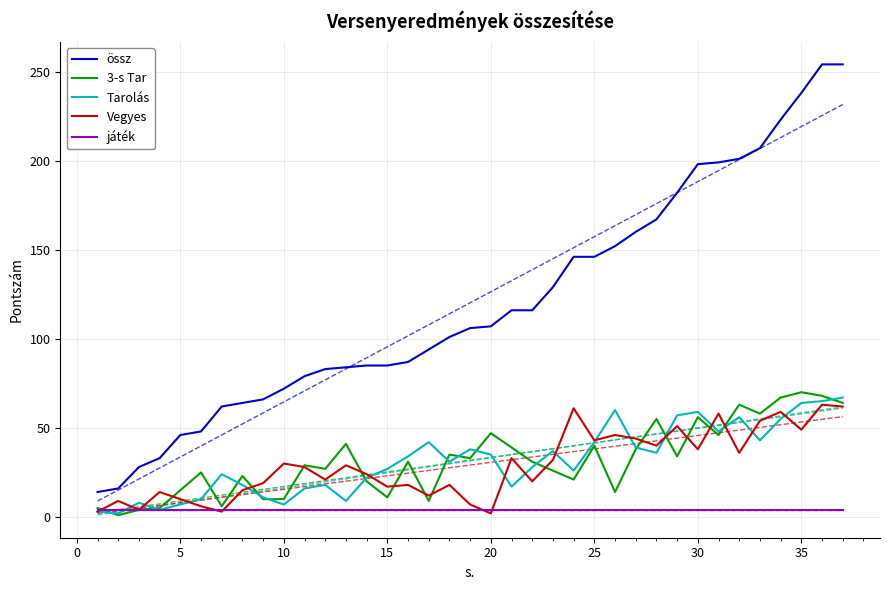

What is the lowest value of the össz series?

14